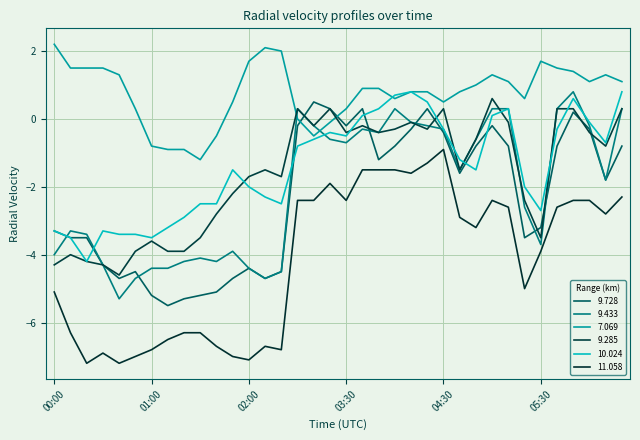

Rank the categories by 9.285 value from lowest to highest.

00:40, 00:00, 00:30, 00:20, 00:10, 00:50, 01:10, 01:20, 01:00, 01:30, 05:30, 01:40, 05:20, 01:50, 02:00, 02:20, 02:10, 04:40, 06:30, 04:50, 03:30, 03:50, 06:20, 04:00, 04:20, 03:10, 03:40, 04:10, 05:10, 03:00, 03:20, 04:30, 06:00, 06:10, 06:40, 05:00